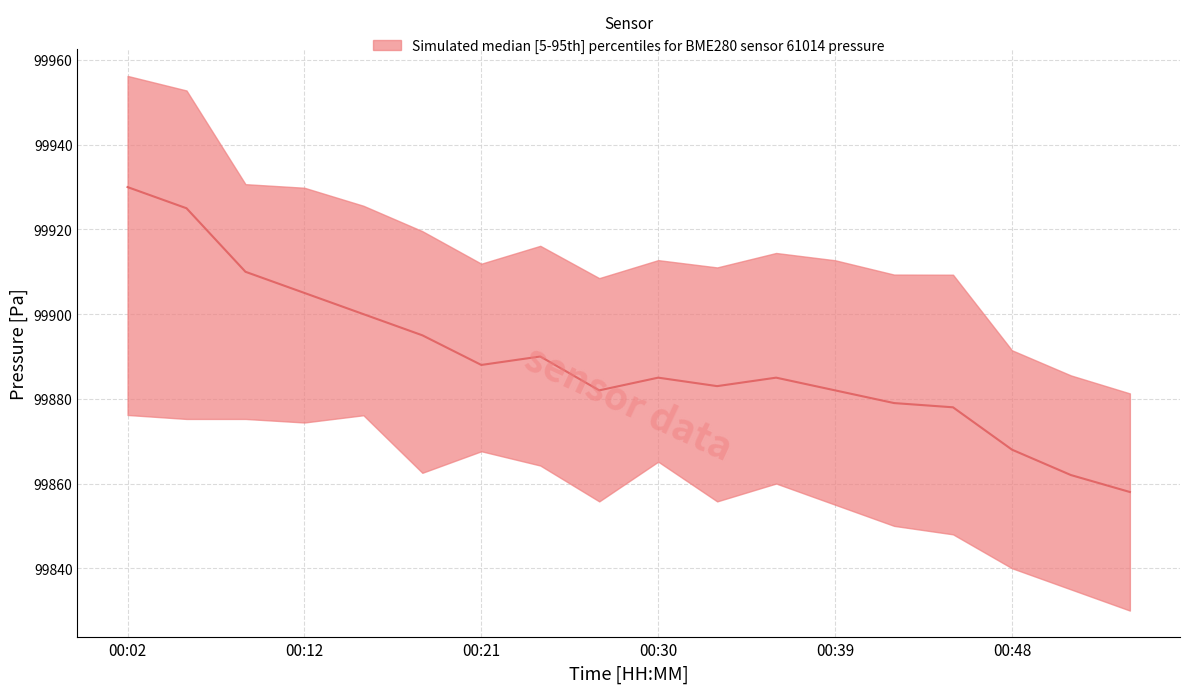

What is the total value across all series at 00:51?

299582.5